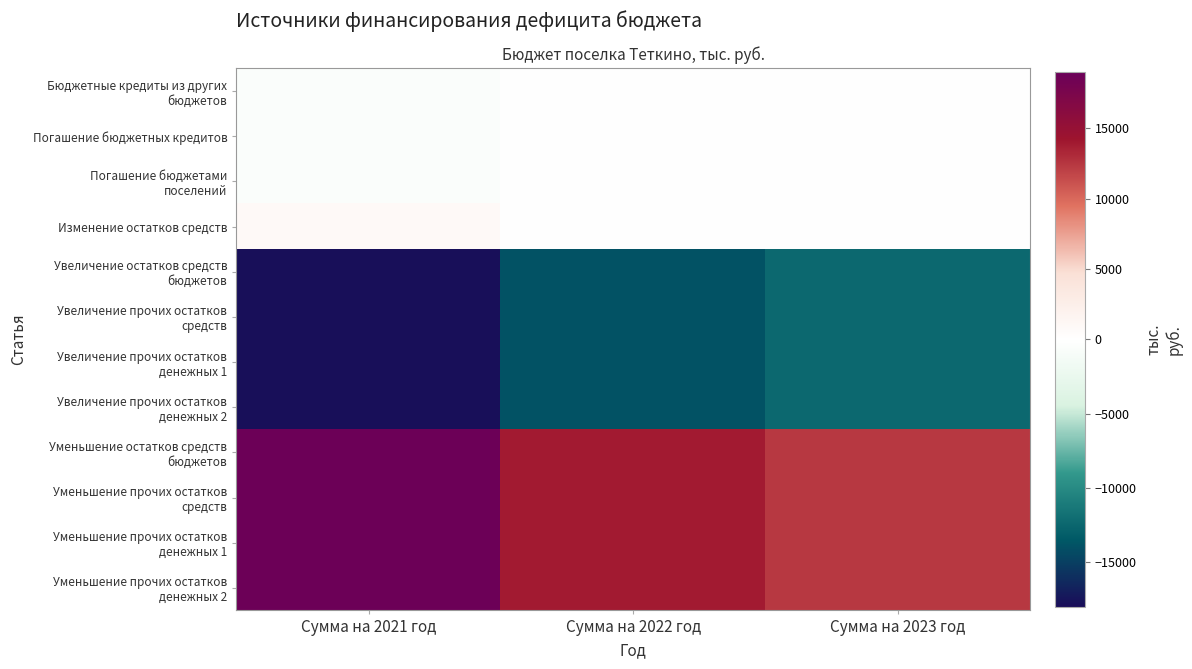

How many distinct data groups are displayed?

12